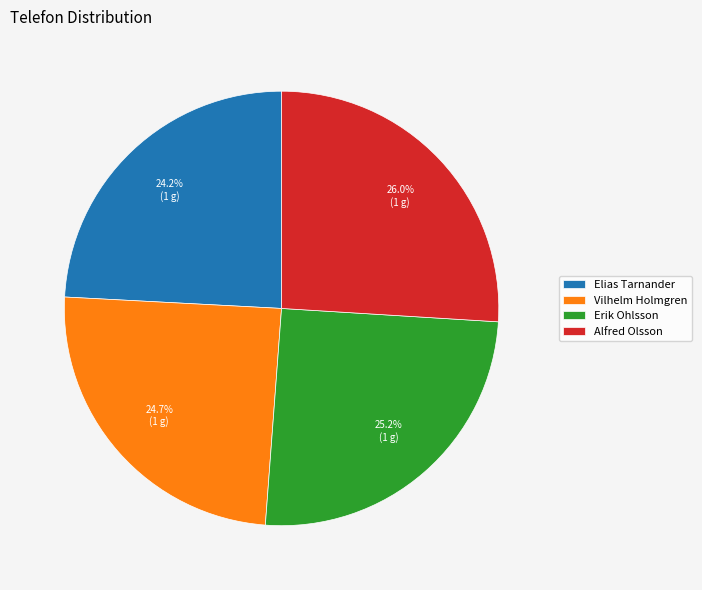

Between Elias Tarnander and Erik Ohlsson, which is larger?

Erik Ohlsson